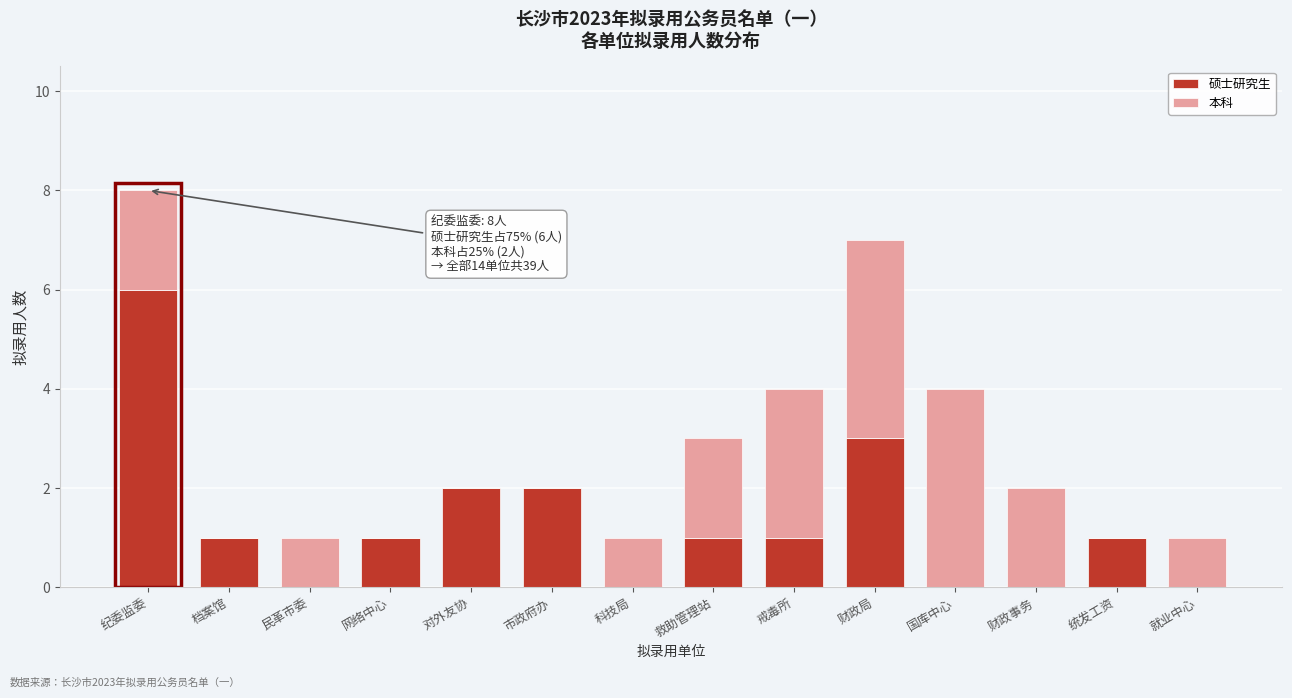

Reading left to right, transcribe the values for 硕士研究生.

纪委监委=6	档案馆=1	民革市委=0	网络中心=1	对外友协=2	市政府办=2	科技局=0	救助管理站=1	戒毒所=1	财政局=3	国库中心=0	财政事务=0	统发工资=1	就业中心=0